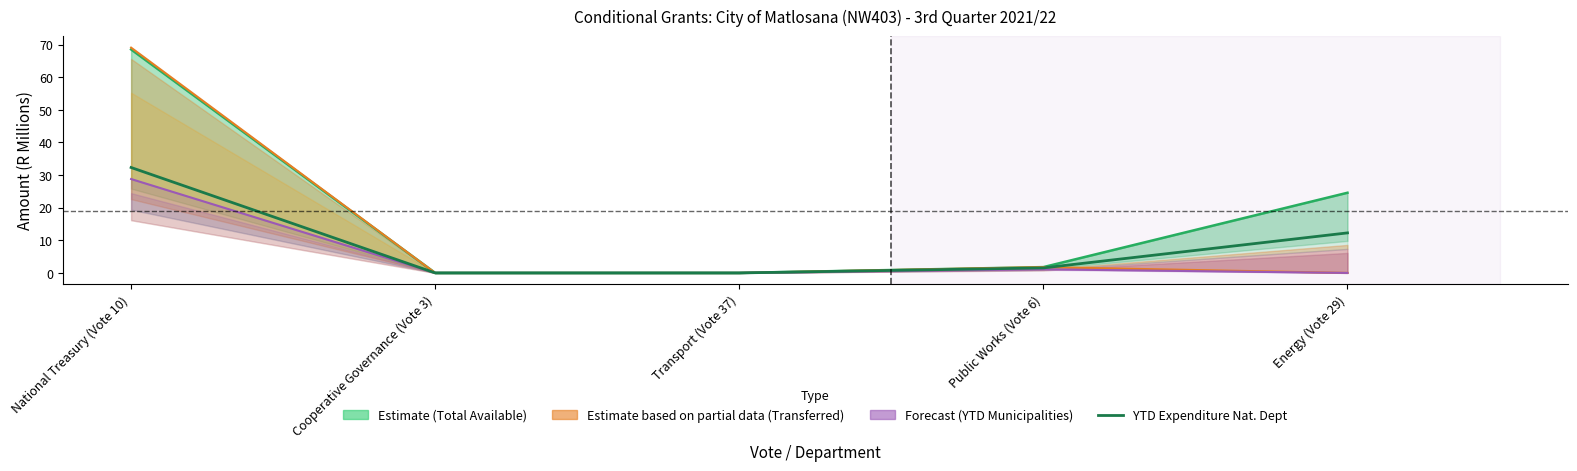

Rank the categories by value from highest to lowest.

National Treasury (Vote 10), Energy (Vote 29), Public Works (Vote 6), Cooperative Governance (Vote 3), Transport (Vote 37)